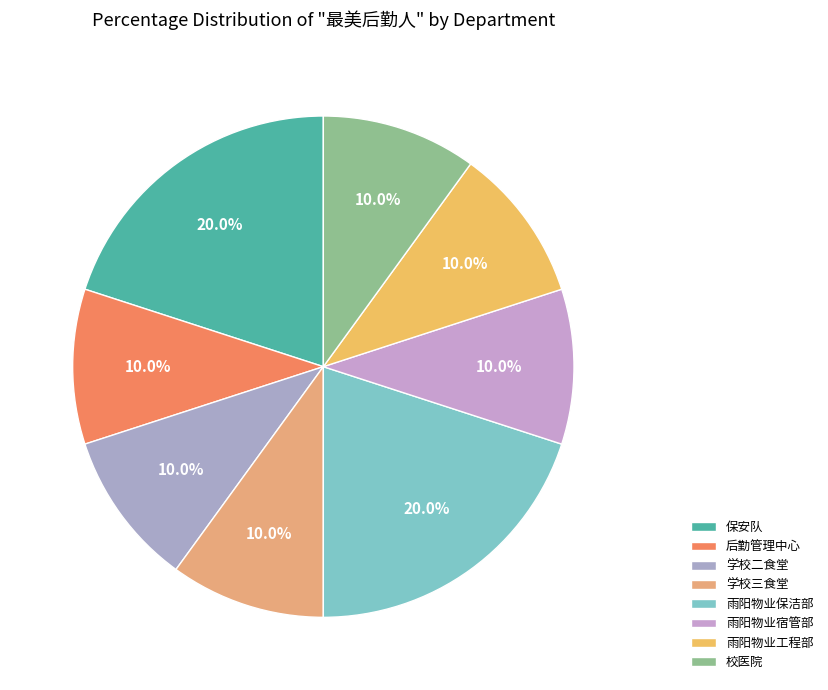

Does 雨阳物业工程部 represent more than half of the total?

No